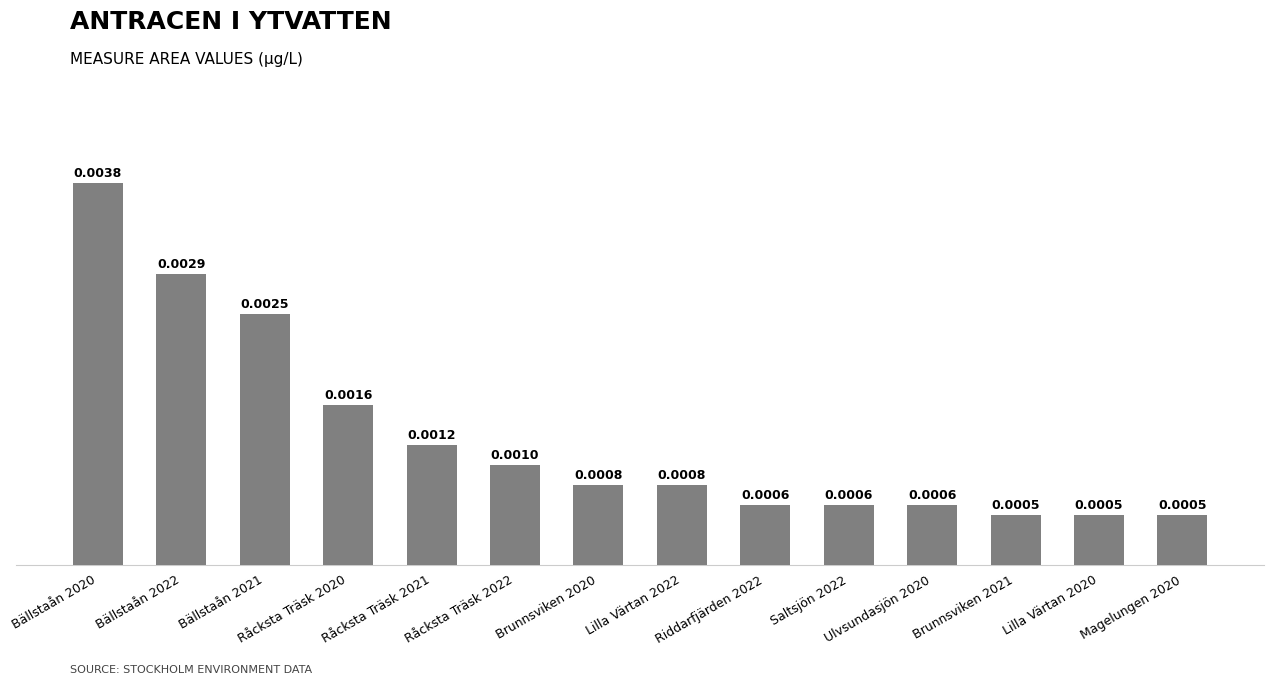

Between Brunnsviken 2021 and Ulvsundasjön 2020, which is larger?

Ulvsundasjön 2020